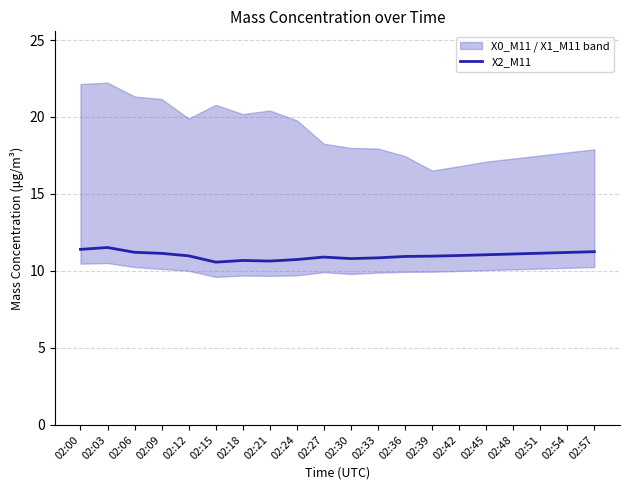

How many data points does each series have?

20